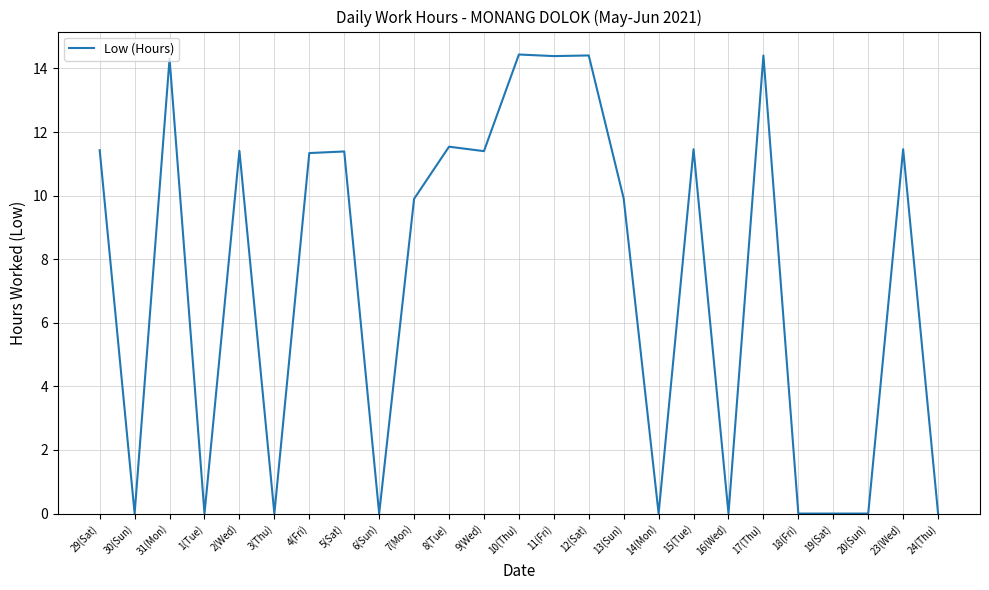

At which label does the data first exceed 11?

29(Sat)